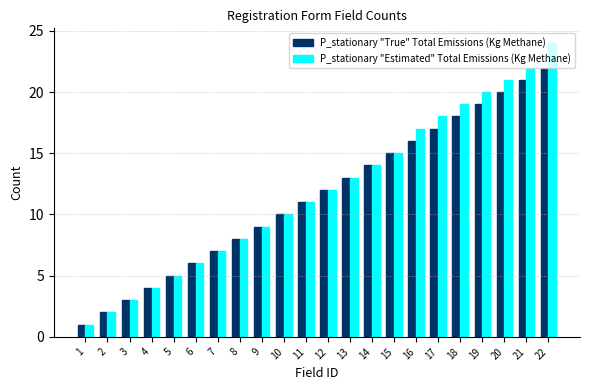

What are all the series names shown in the legend?

P_stationary "True" Total Emissions (Kg Methane), P_stationary "Estimated" Total Emissions (Kg Methane)